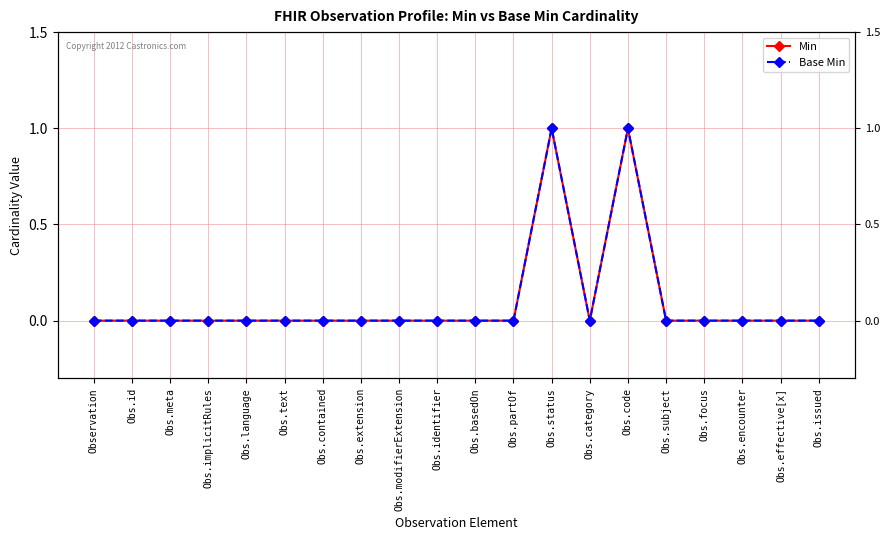

The Base Min series shows 0 at Obs.basedOn. True or false?

True